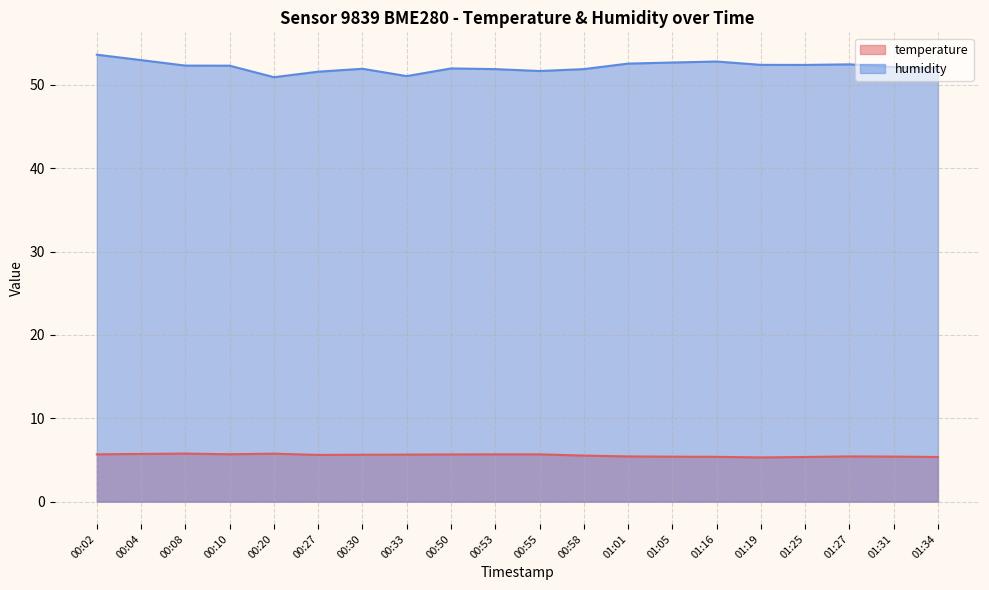

What is the approximate value of temperature at 00:08?

5.8